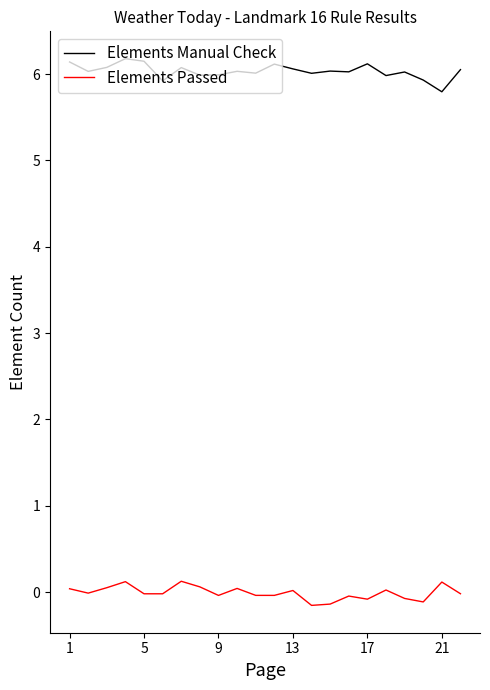

At how many categories does at least one series exceed 5?

22